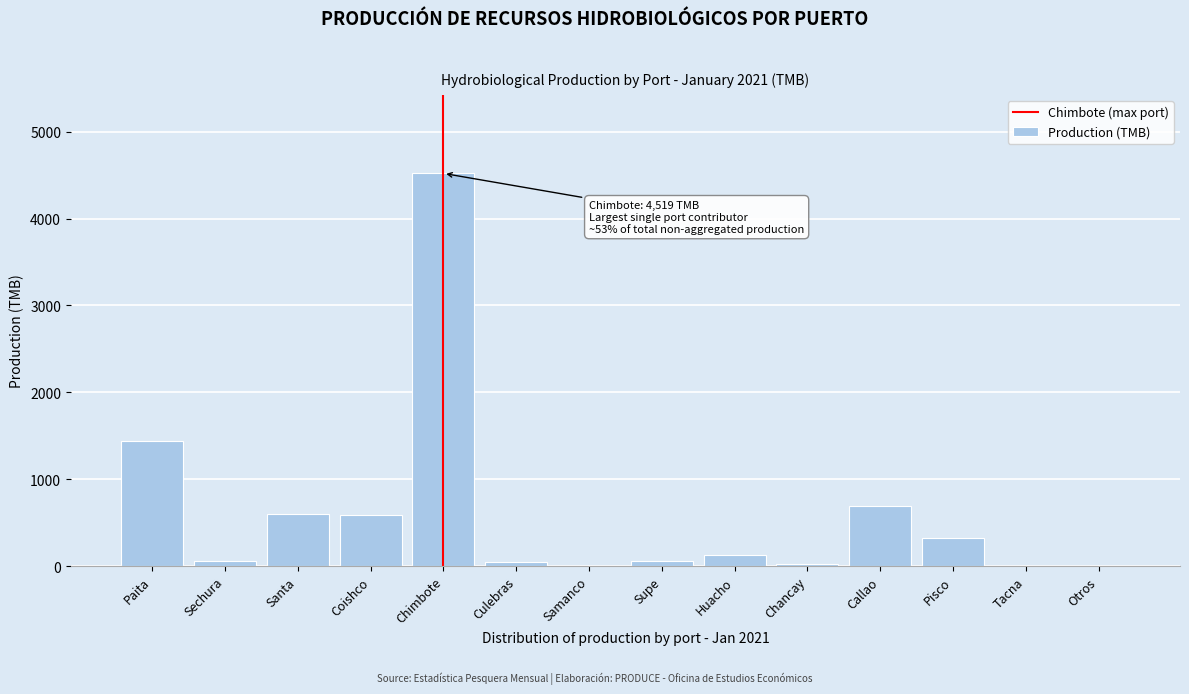

What is the sum of all values?

8495.0